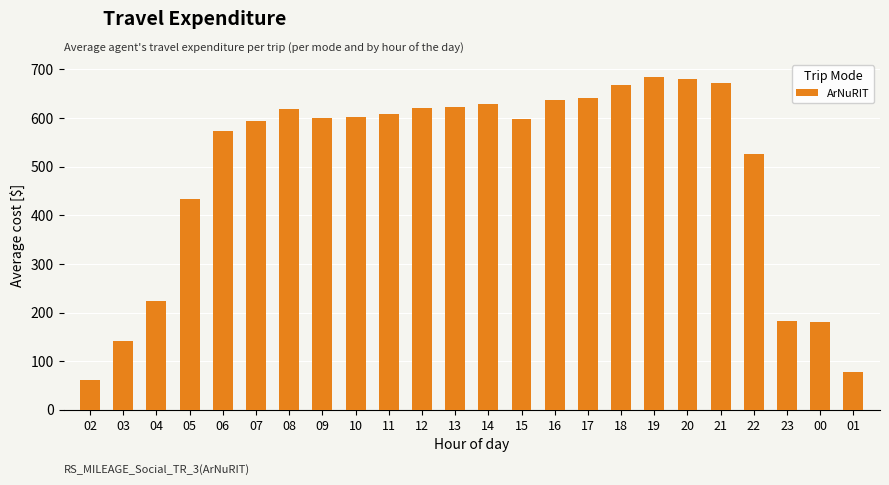

What is the change in value from 08 to 19?

+66